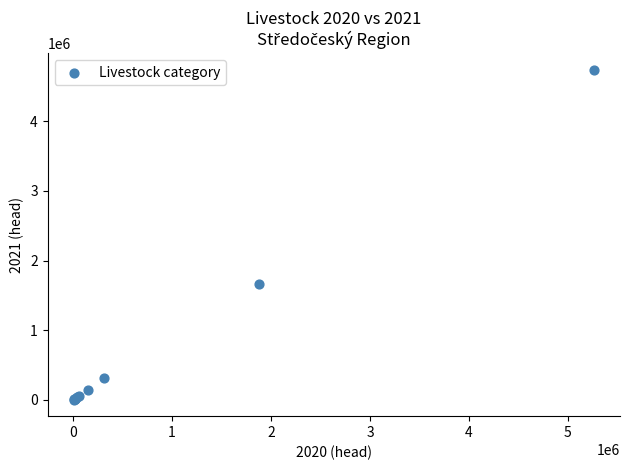

What Y value in the scatter plot is closest to 2371143?

1668729